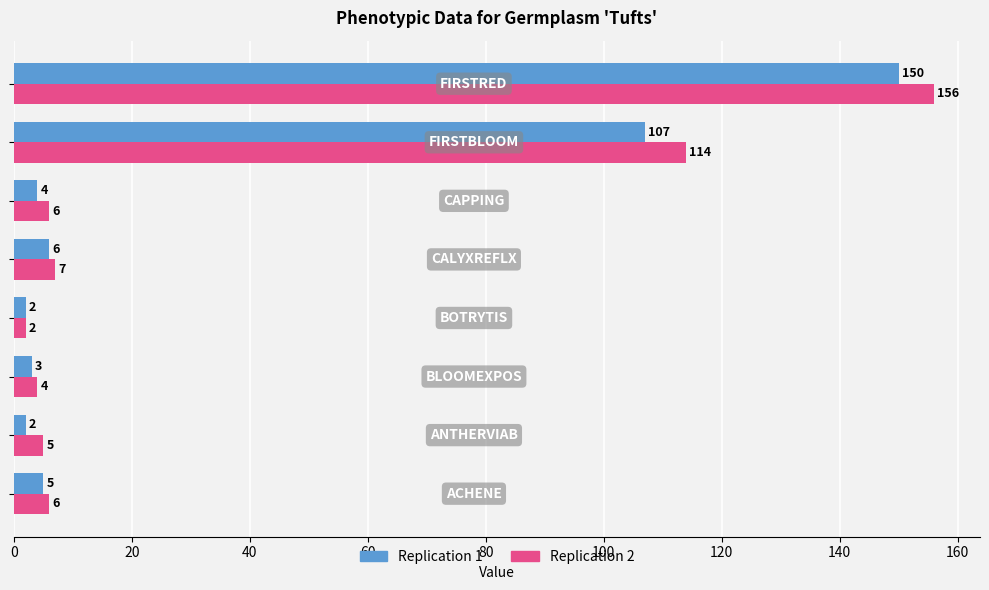

Rank the series by their average value, from highest to lowest.

Replication 2, Replication 1